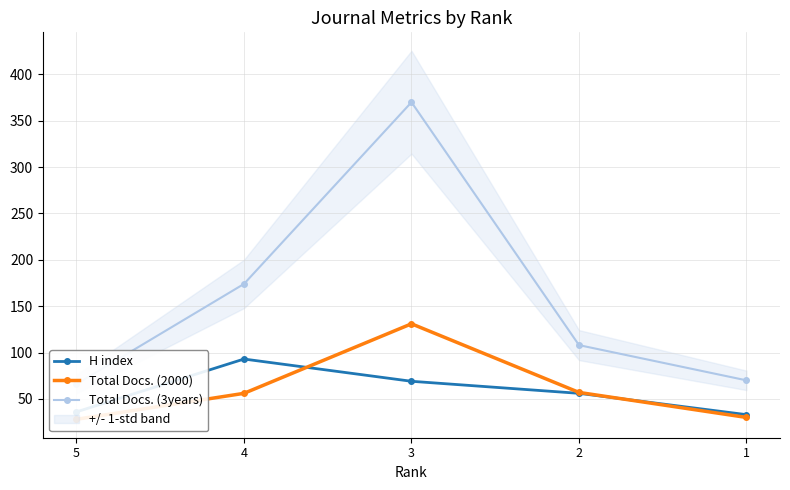

The value of Total Docs. (2000) at 1 is 30. True or false?

True